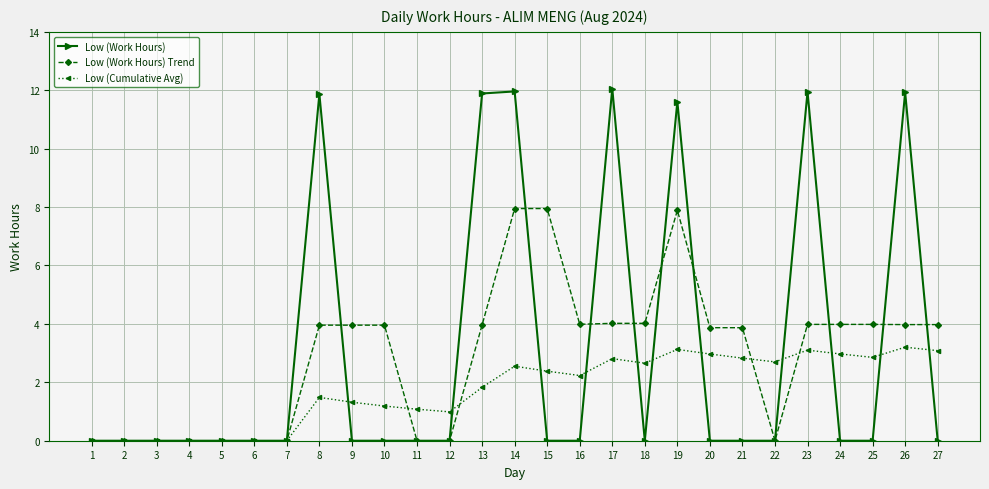

Which series has the largest range (max minus min)?

Low (Work Hours)